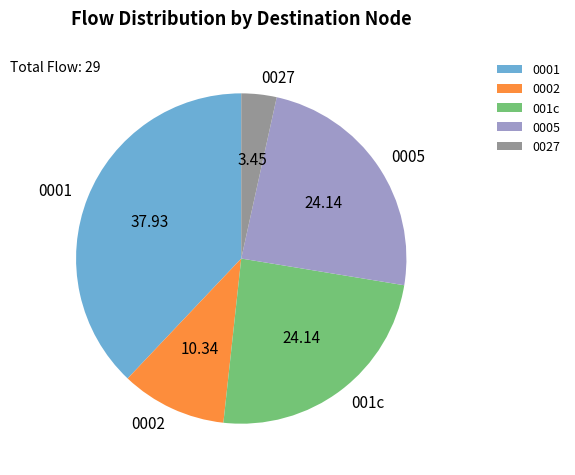

Count the number of slices in the pie.

5